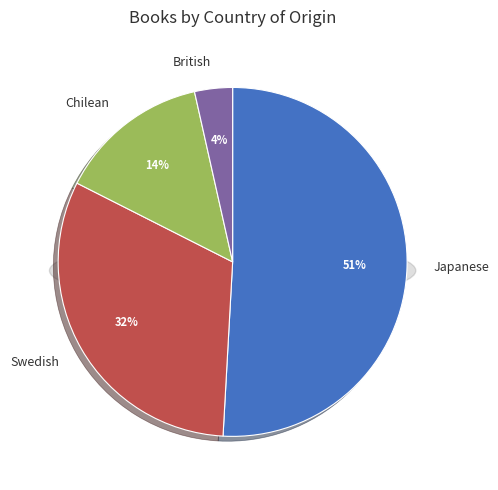

Does British represent more than half of the total?

No